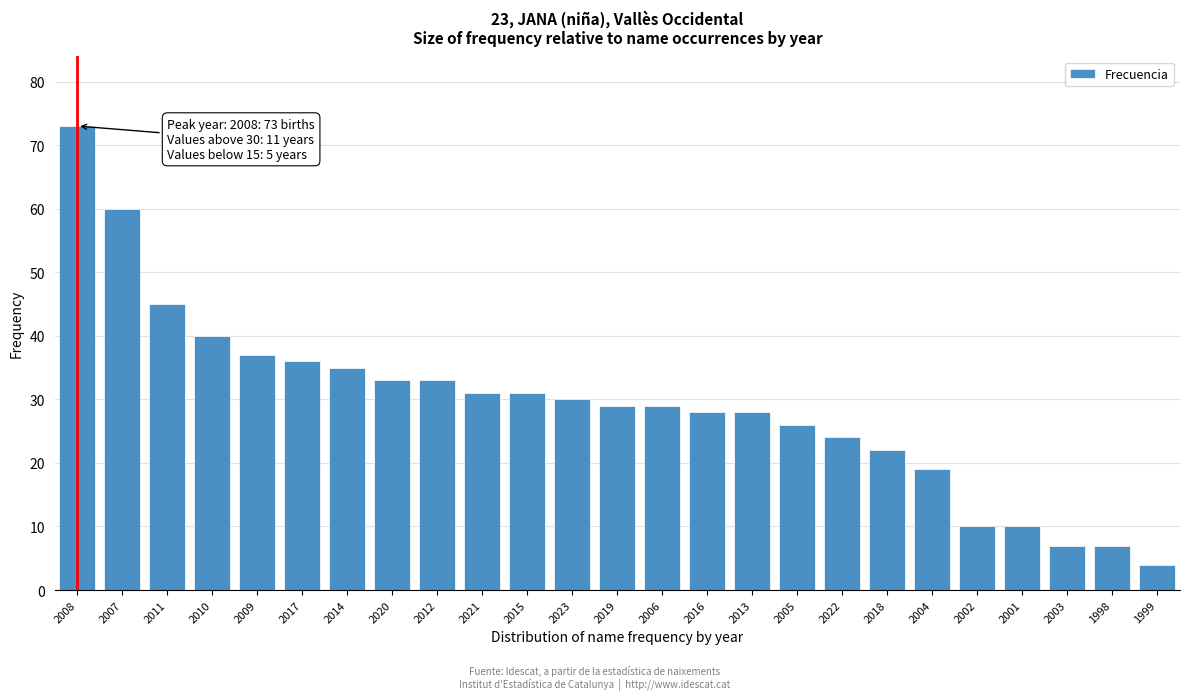

Reading left to right, extract all data points from this chart.

2008=73	2007=60	2011=45	2010=40	2009=37	2017=36	2014=35	2020=33	2012=33	2021=31	2015=31	2023=30	2019=29	2006=29	2016=28	2013=28	2005=26	2022=24	2018=22	2004=19	2002=10	2001=10	2003=7	1998=7	1999=4